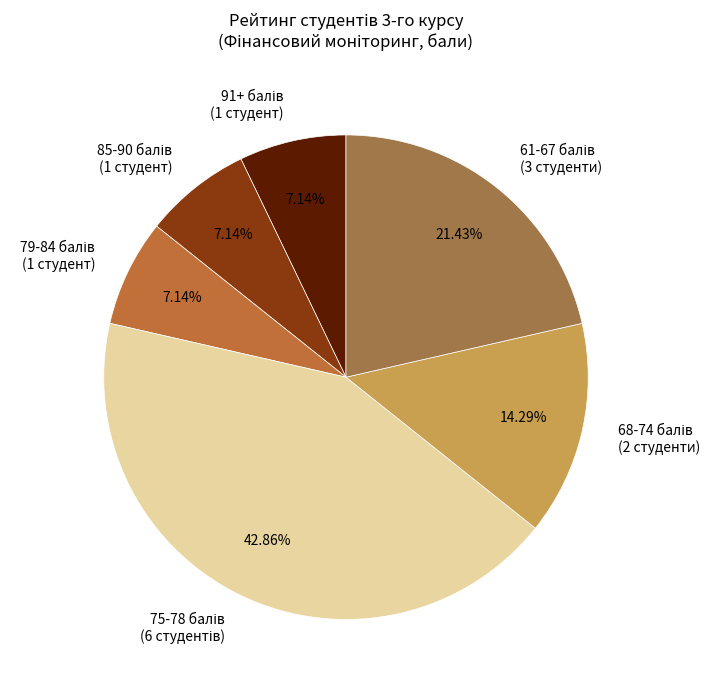

Does any single category account for the majority?

No